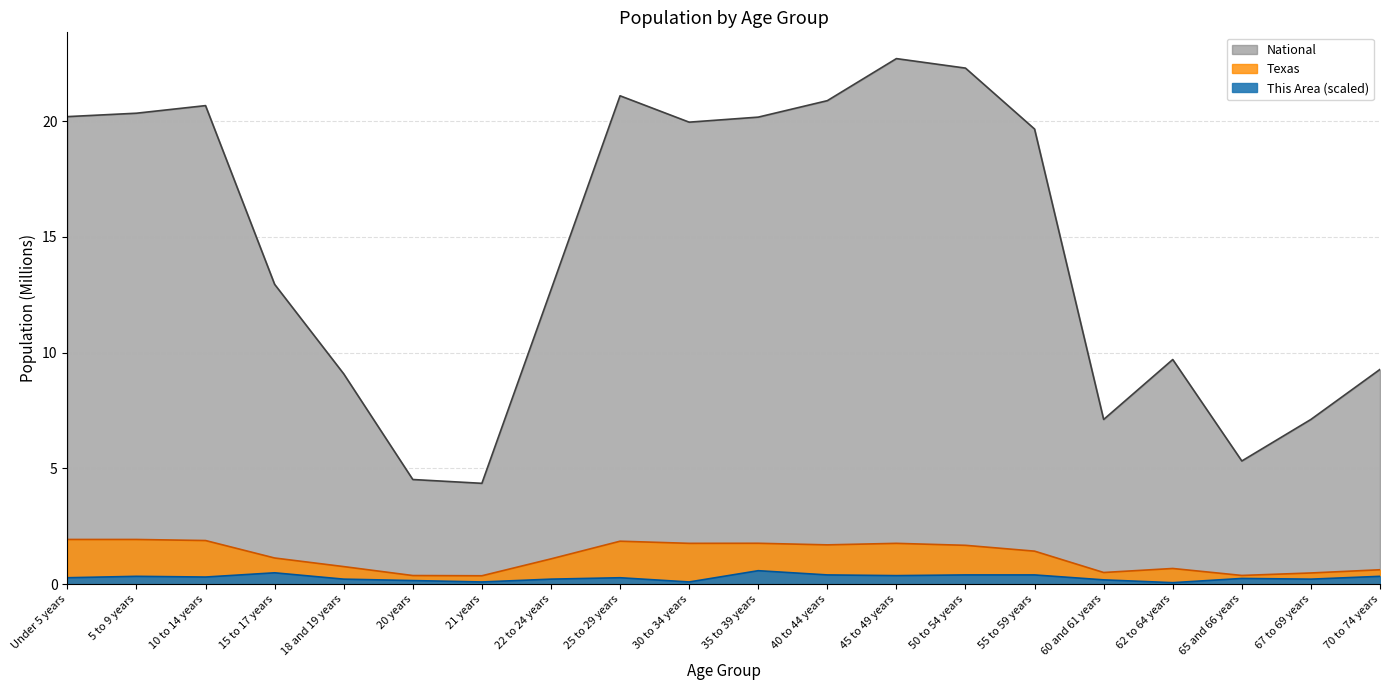

Between 10 to 14 years and 65 and 66 years, which is larger?

10 to 14 years